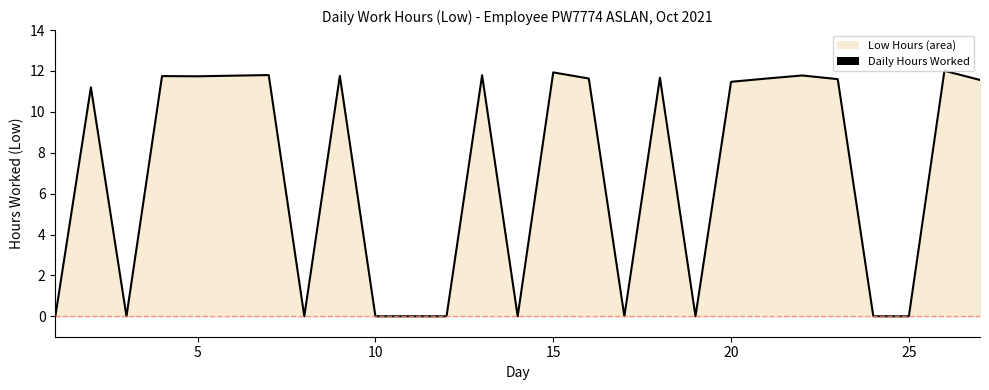

What is the sum of all values?

187.1